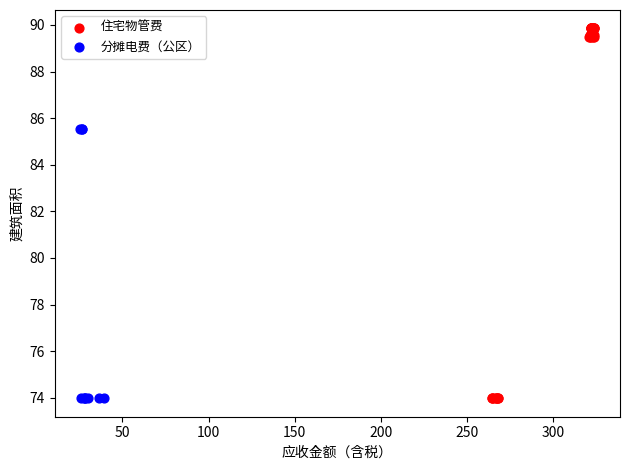

Which series has the widest spread of Y values?

住宅物管费